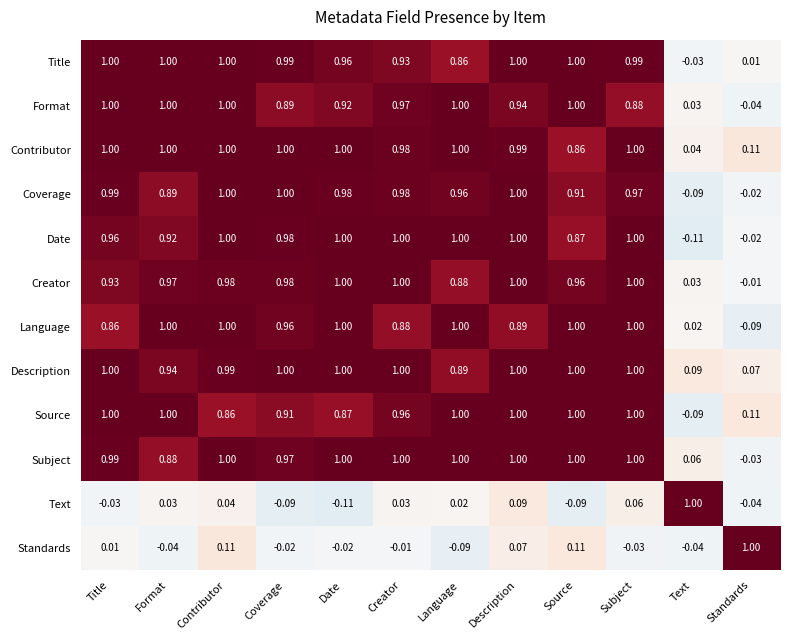

Is the value of Source at Subject greater than the value of Subject at Standards?

Yes